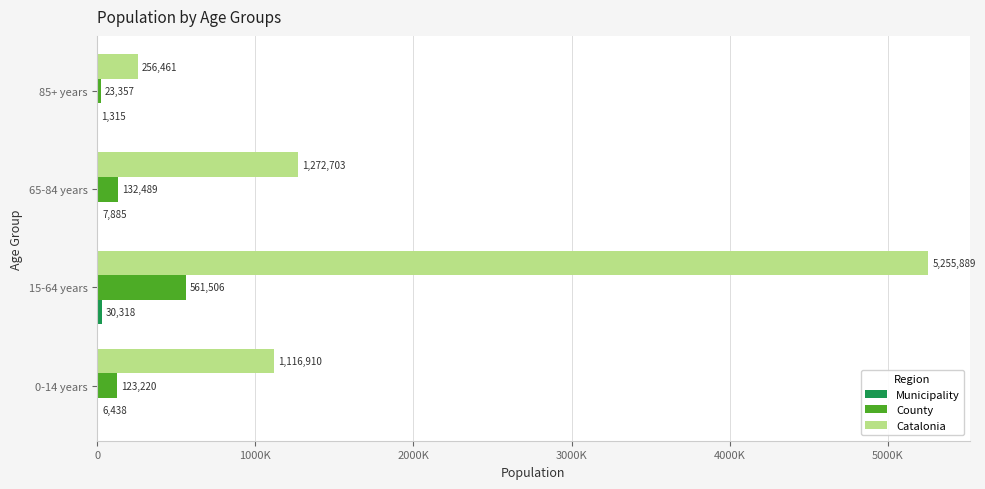

What are all the series names shown in the legend?

Municipality, County, Catalonia